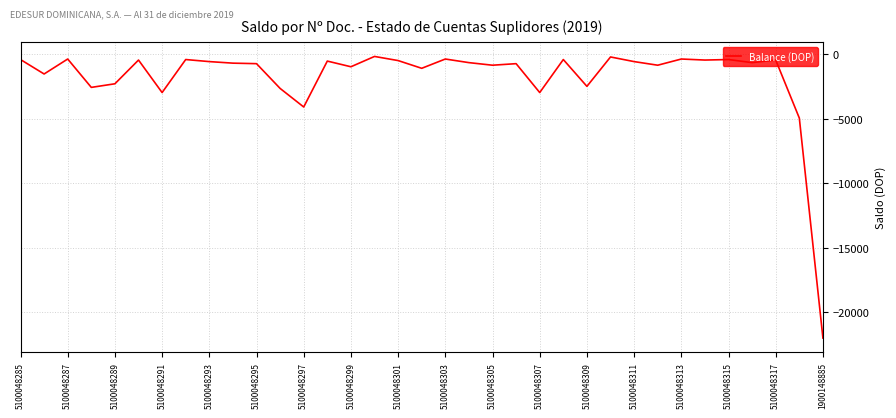

Does the chart have visible grid lines?

Yes